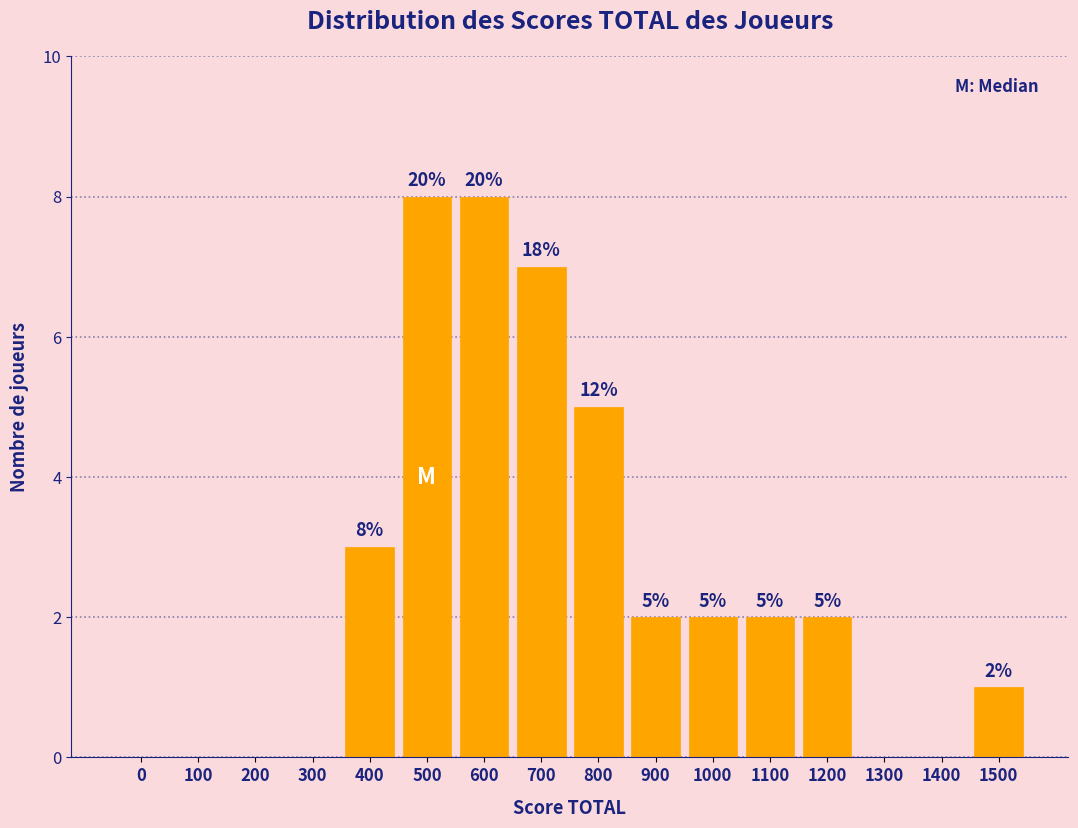

Reading left to right, transcribe all the data shown in this chart.

0=0	100=0	200=0	300=0	400=3	500=8	600=8	700=7	800=5	900=2	1000=2	1100=2	1200=2	1300=0	1400=0	1500=1